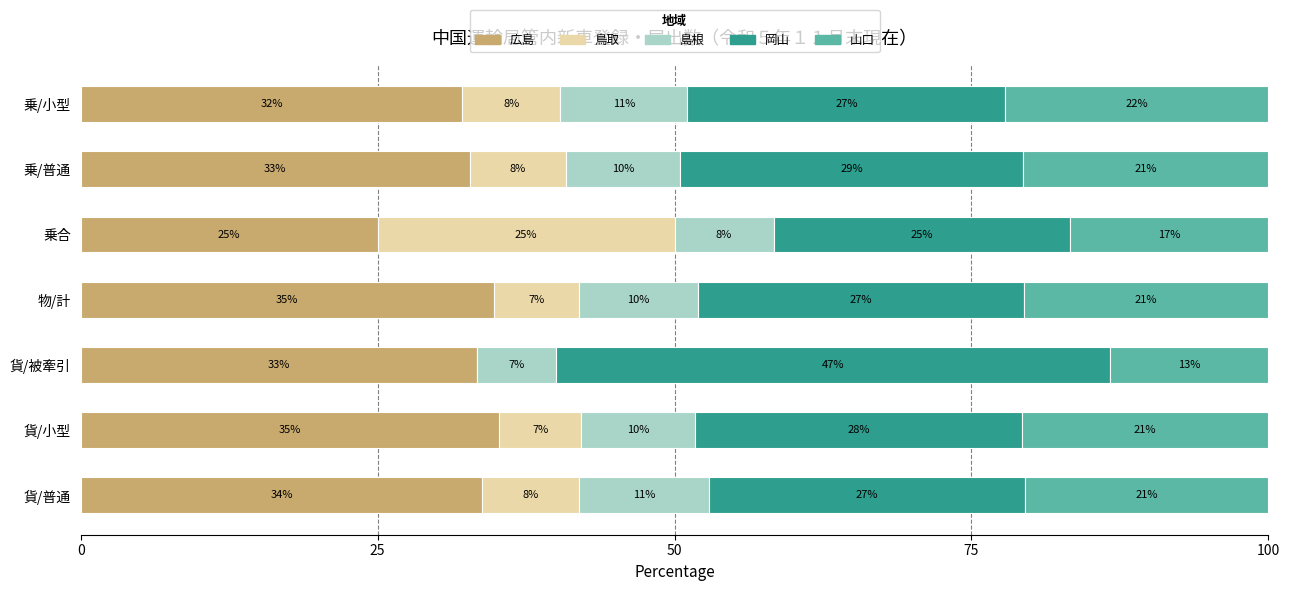

What are all the series names shown in the legend?

広島, 鳥取, 島根, 岡山, 山口